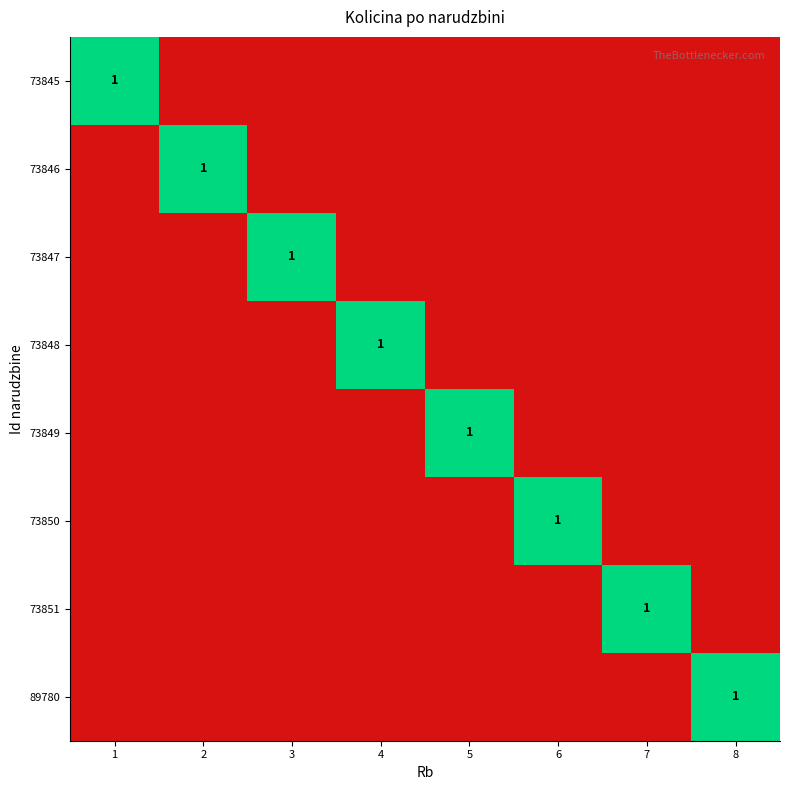

Where is 73845 nearest to the value 0?

2